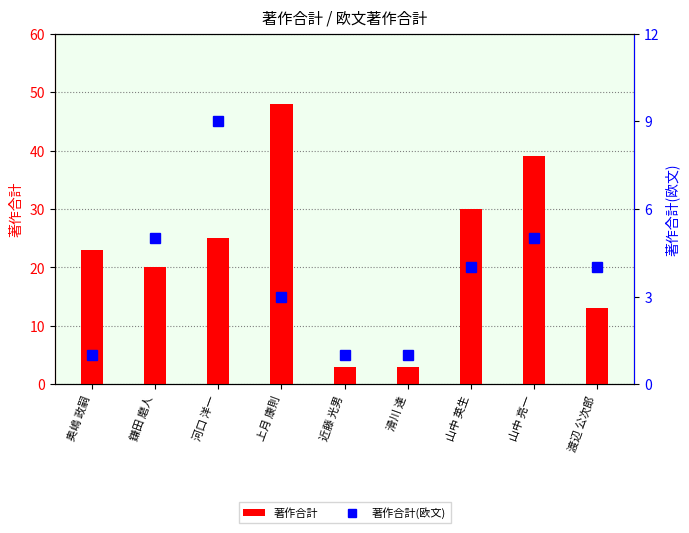

Which has a higher value, 鎌田 磨人 or 河口 洋一?

河口 洋一